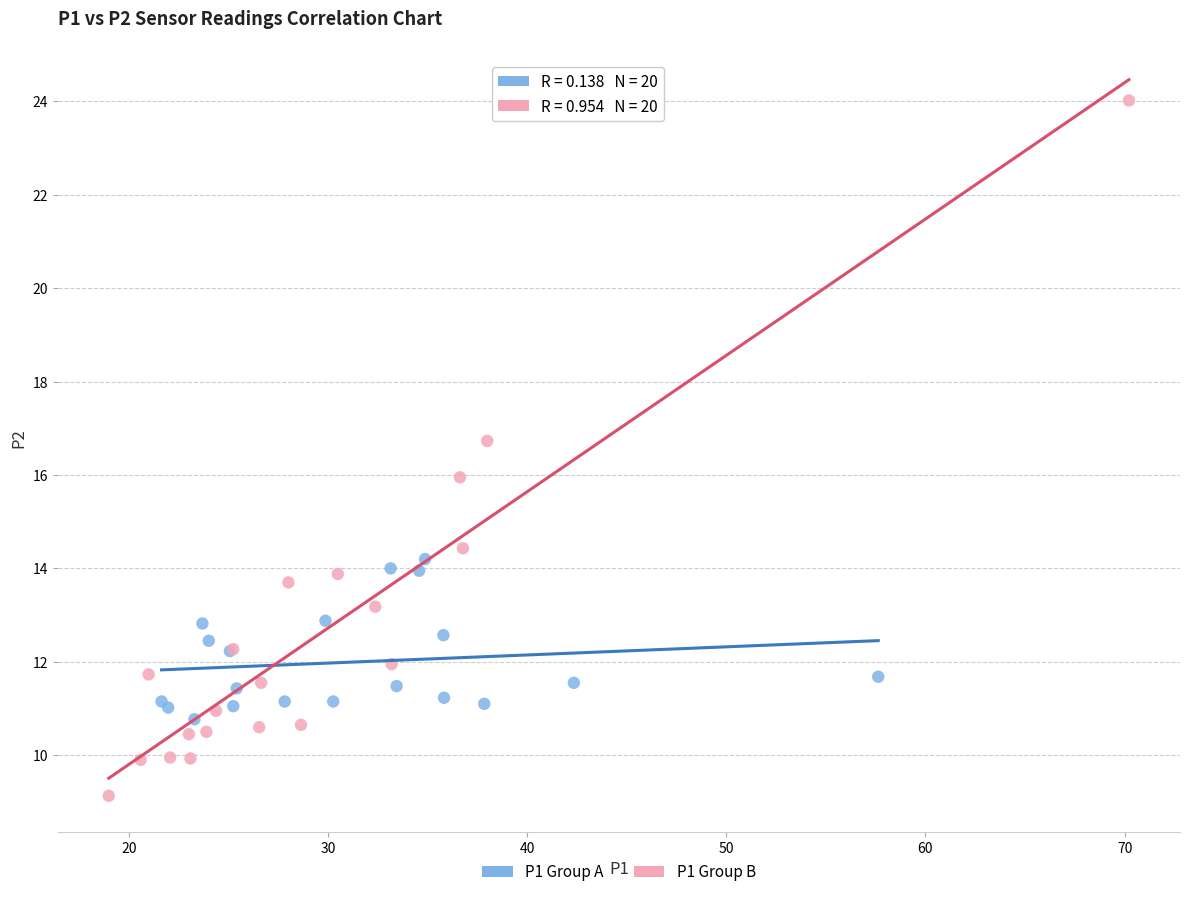

Which series has the widest spread of Y values?

P1 Group B